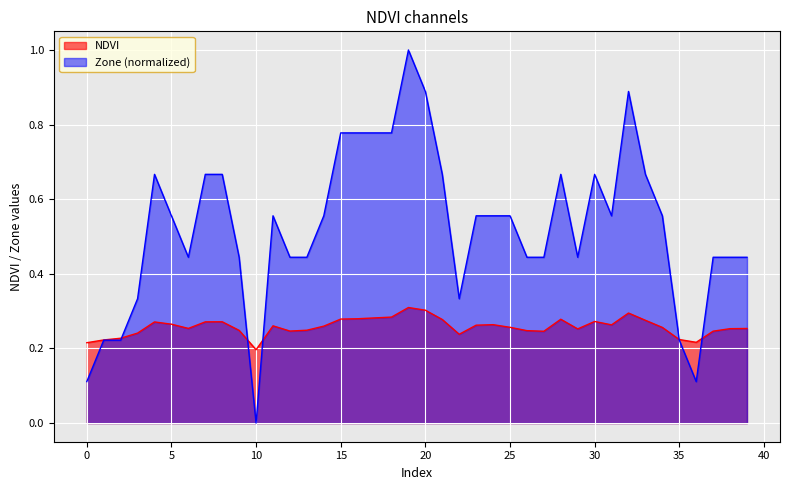

Is the value of NDVI at 6 greater than the value of Zone at 12?

No